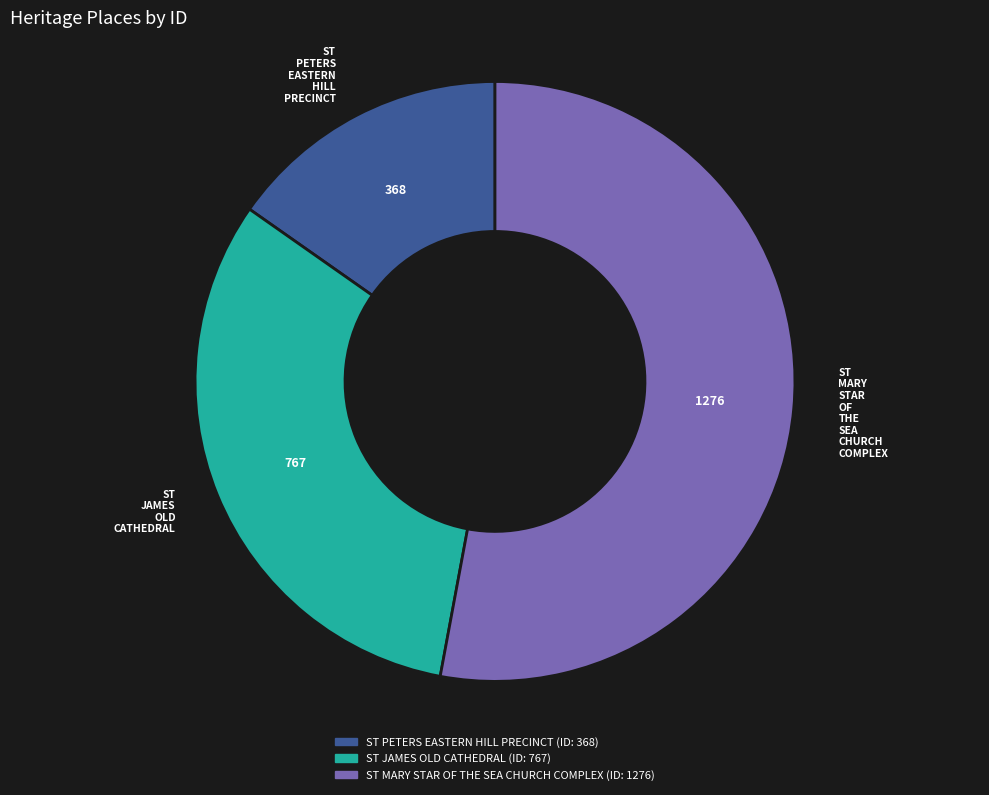

True or false: ST MARY STAR OF THE SEA CHURCH COMPLEX accounts for 44% of the total.

False